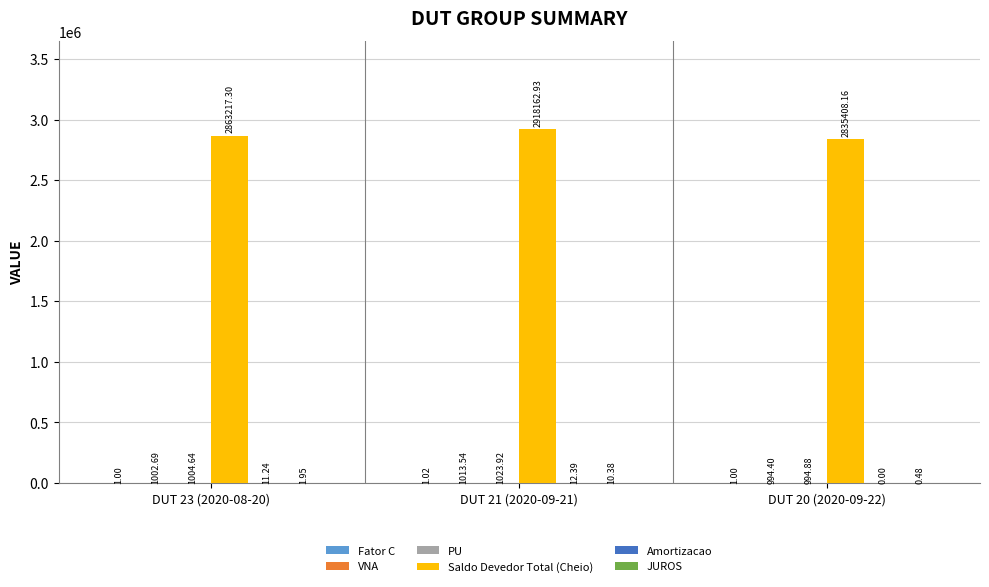

Which series changed the most between DUT 23 (2020-08-20) and DUT 20 (2020-09-22)?

Saldo Devedor Total (Cheio)